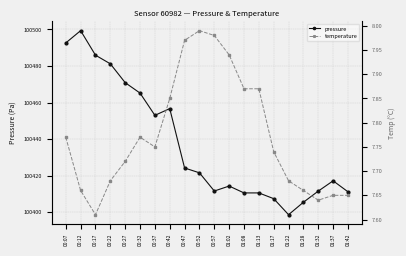

List the labels in order of pressure value, largest first.

00:12, 00:07, 00:17, 00:22, 00:27, 00:32, 00:42, 00:37, 00:47, 00:52, 01:37, 01:02, 00:57, 01:32, 01:42, 01:08, 01:13, 01:17, 01:28, 01:22